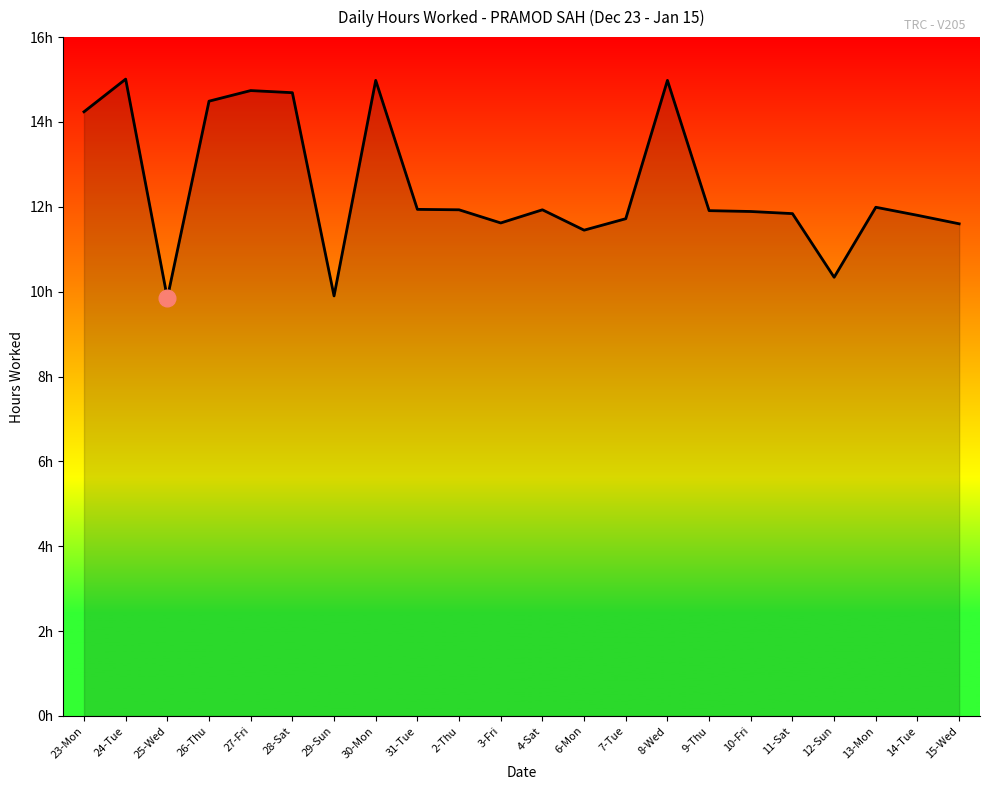

Does the chart have visible grid lines?

No